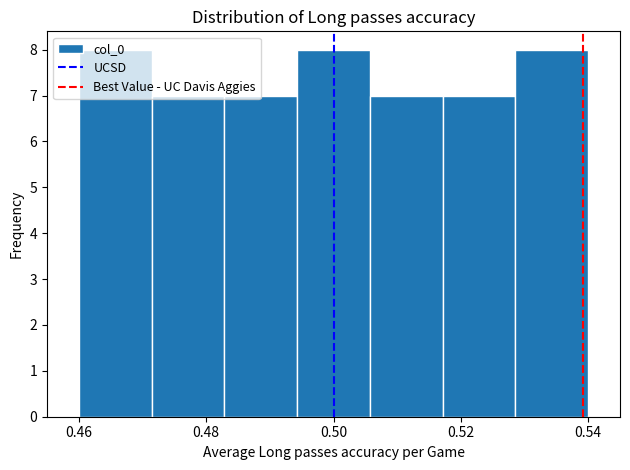

What is the height of the bar covering 0.494 to 0.506 on the x-axis? Neither the bar edges nor the heights are printed on the chart, so give them approximately, as read against the axes.

8